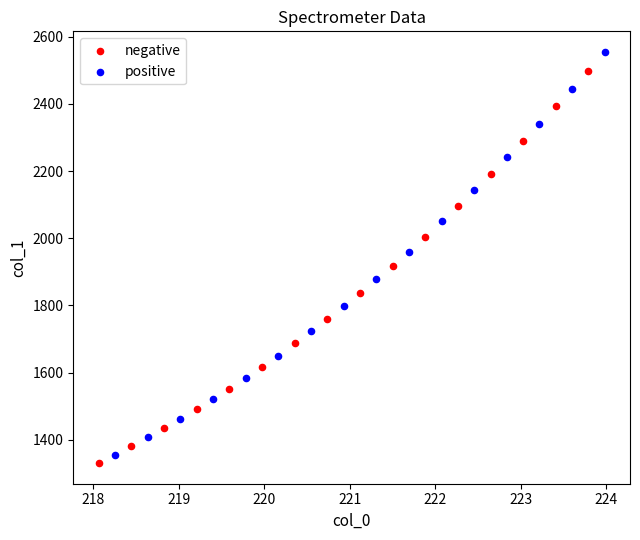

Which series reaches the maximum Y coordinate?

positive